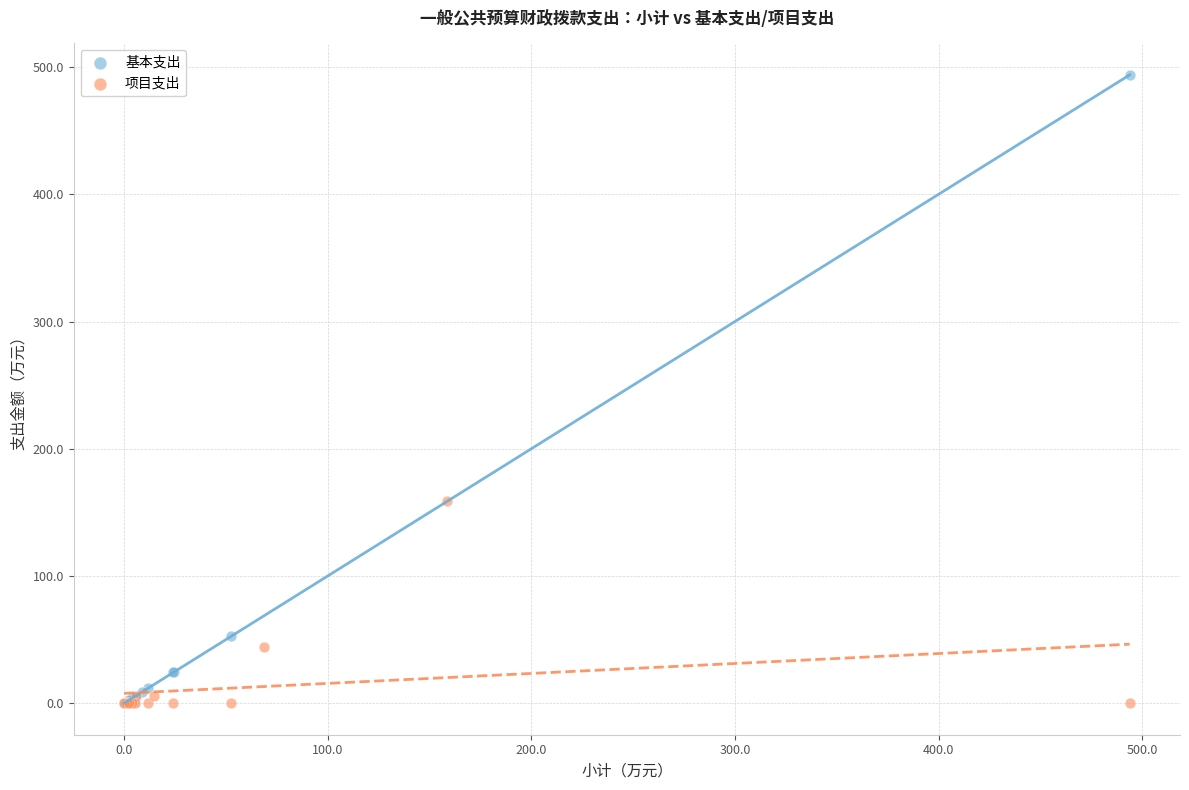

Which series has the widest spread of Y values?

基本支出